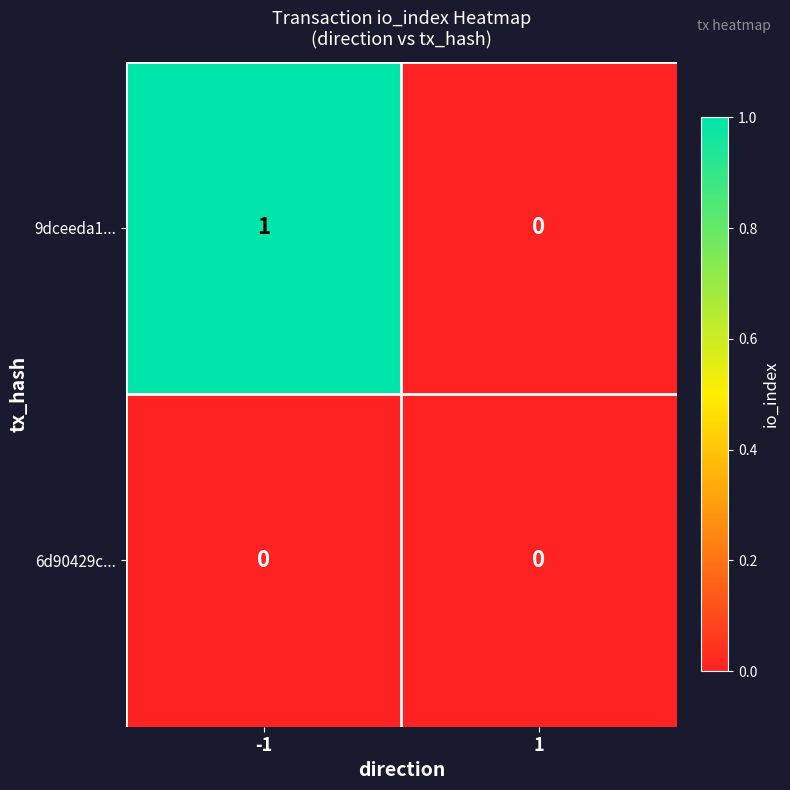

Reading left to right, what are all the values shown in this chart?

9dceeda1...: -1=1	1=0
6d90429c...: -1=0	1=0